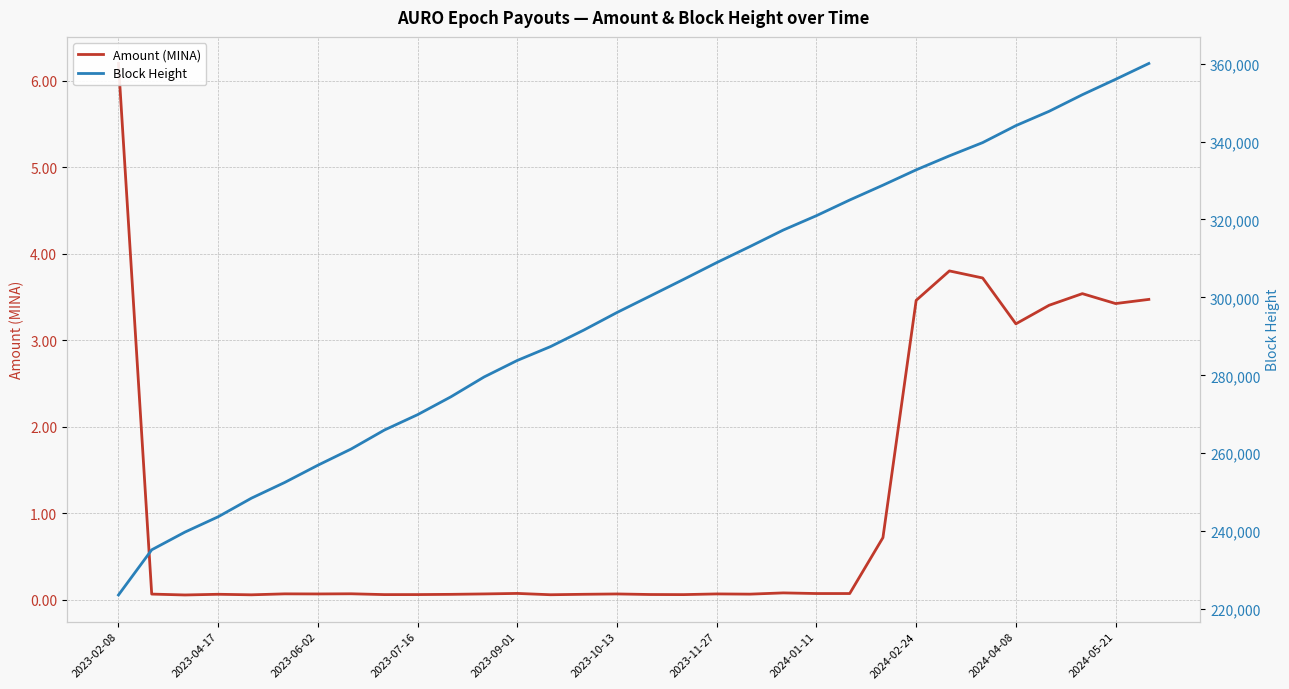

What is the total value across all series at 11?

279572.1